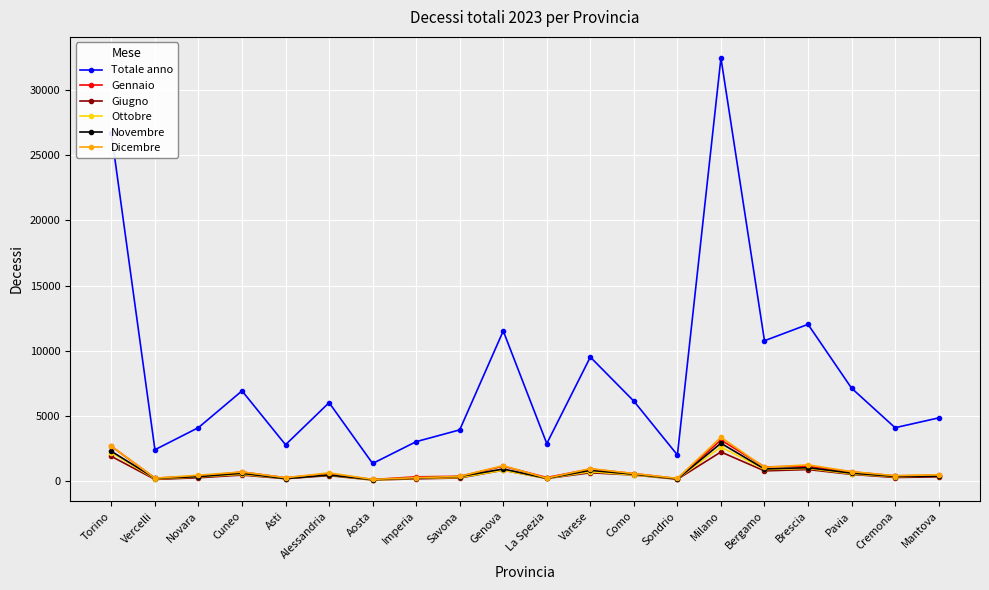

Is this an area chart (filled region under the line)?

No